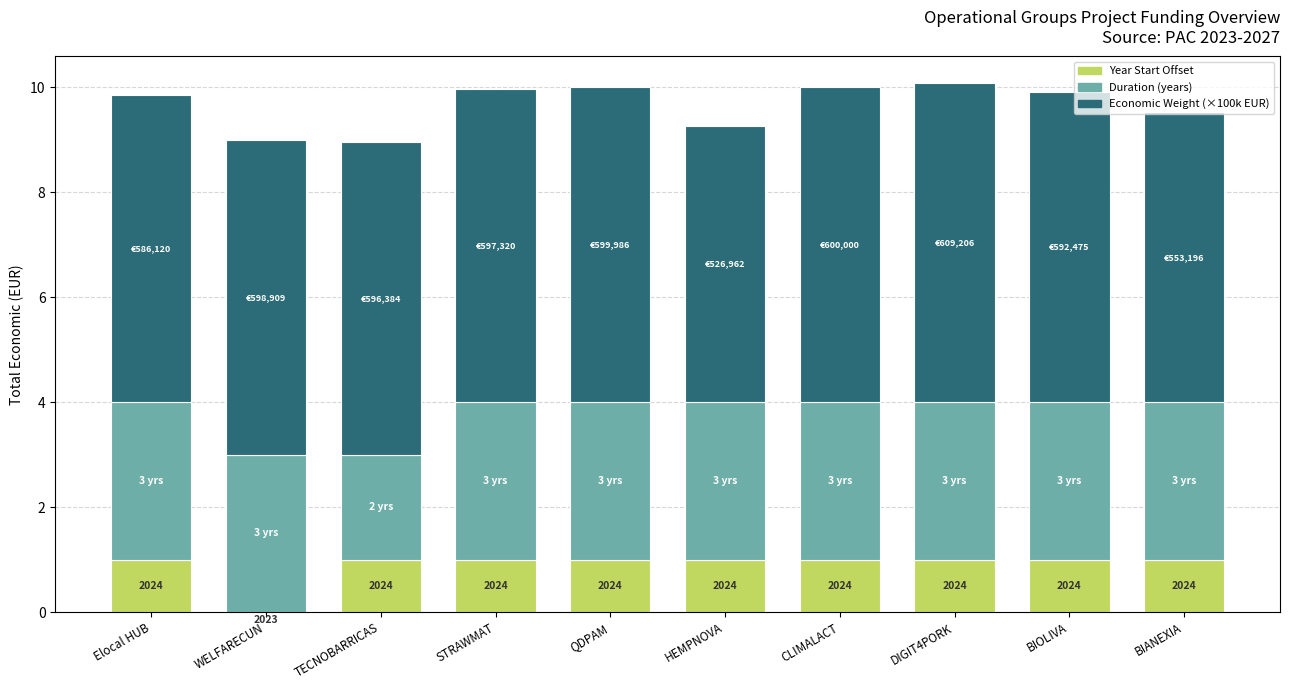

What is the total value across all series at STRAWMAT?

10.0